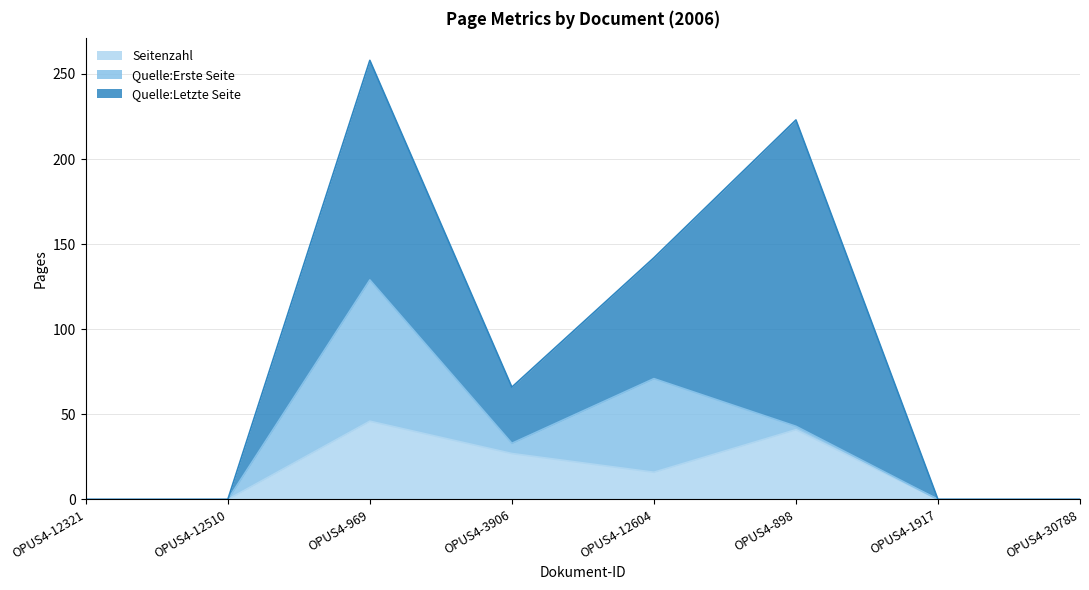

What is the maximum value for Quelle:Letzte Seite?

180